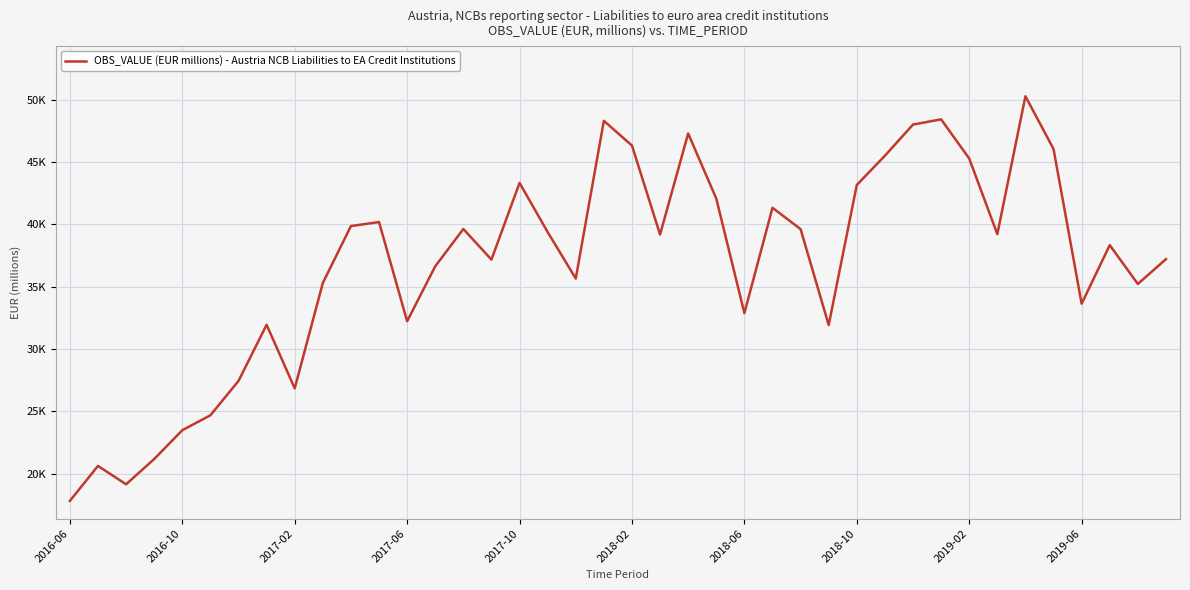

Does the chart have visible grid lines?

Yes